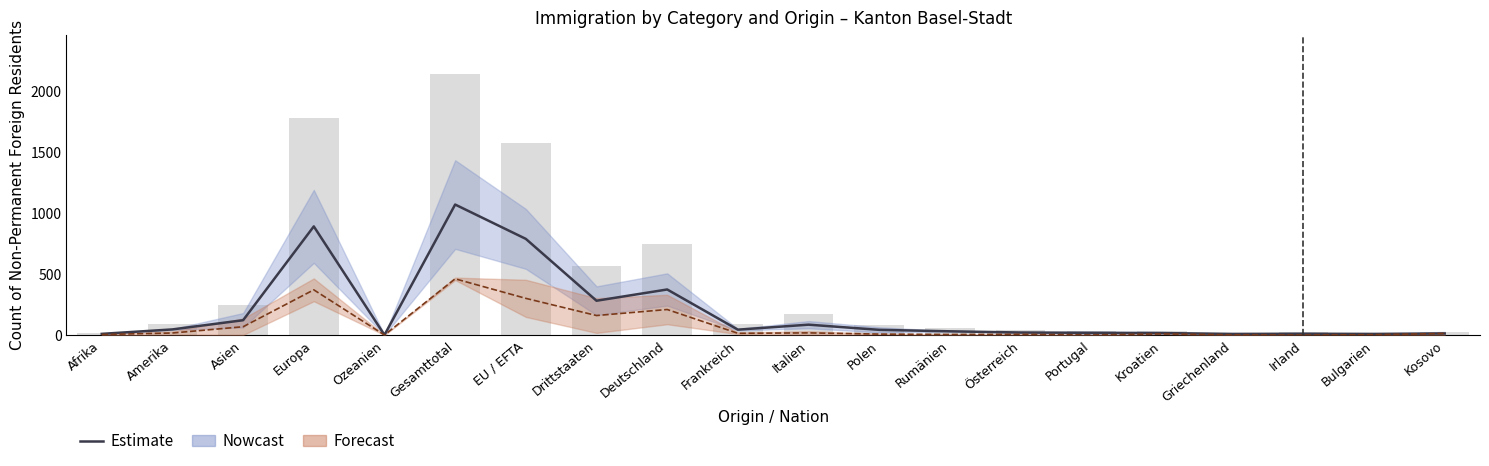

At which category does the chart reach its minimum across all series?

Ozeanien